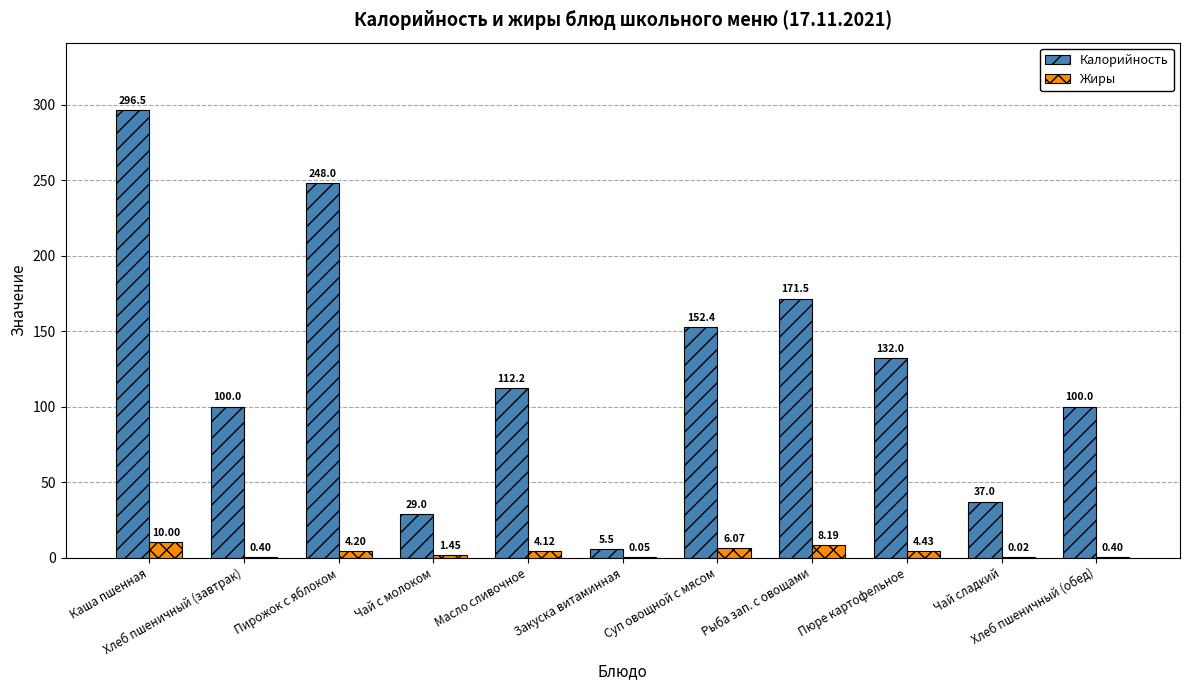

Which series has the largest total across all categories?

Калорийность